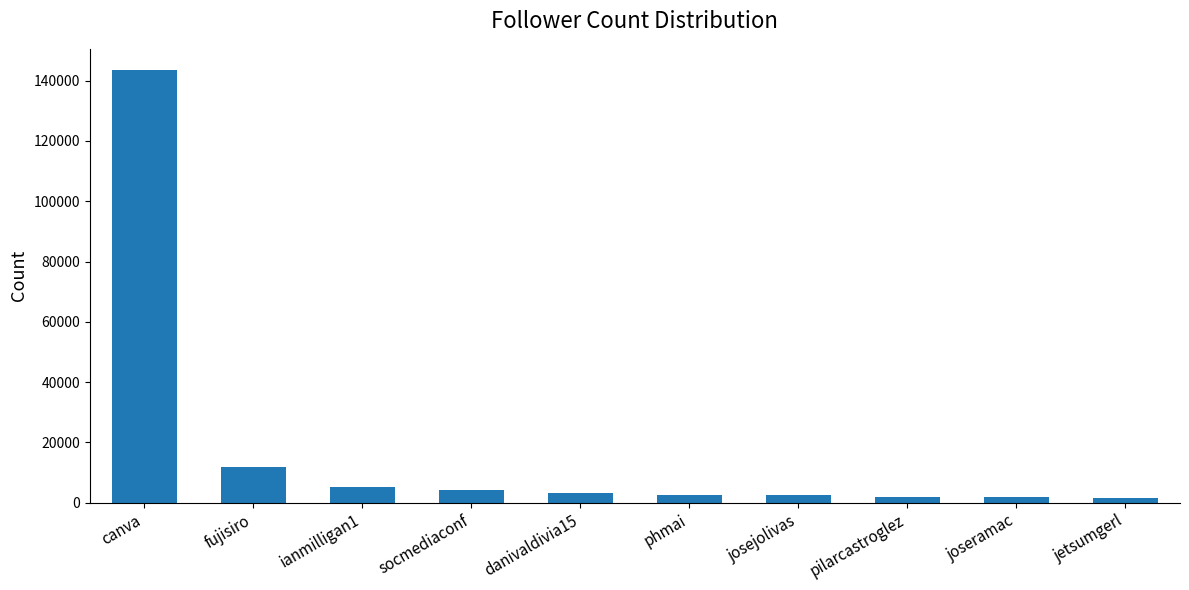

Where is the data nearest to the value 72439?

fujisiro